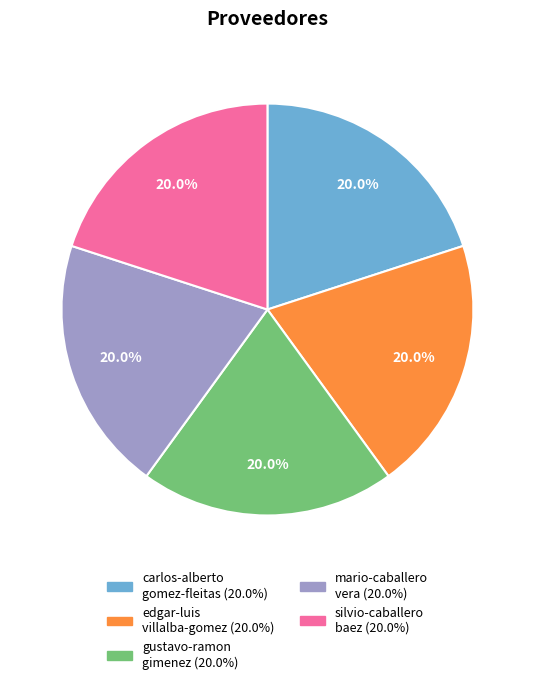

How many slices are in this pie chart?

5